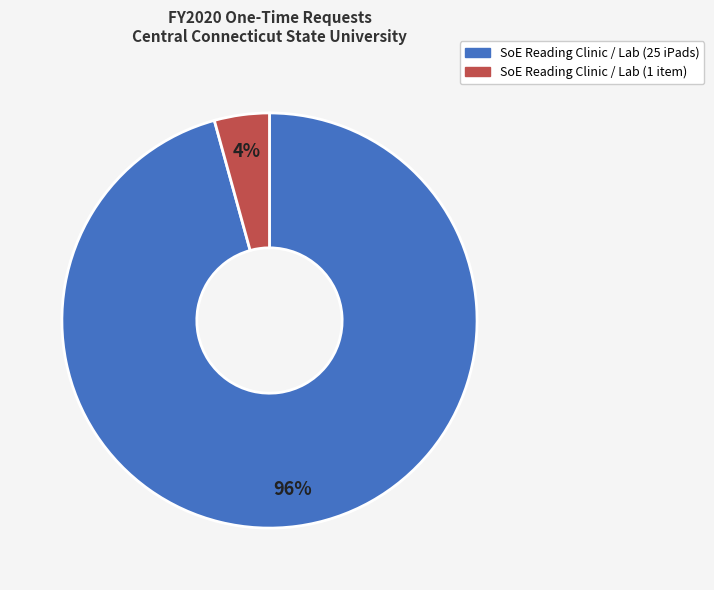

Rank the categories by value from lowest to highest.

SoE Reading Clinic / Lab (1 item), SoE Reading Clinic / Lab (25 iPads)